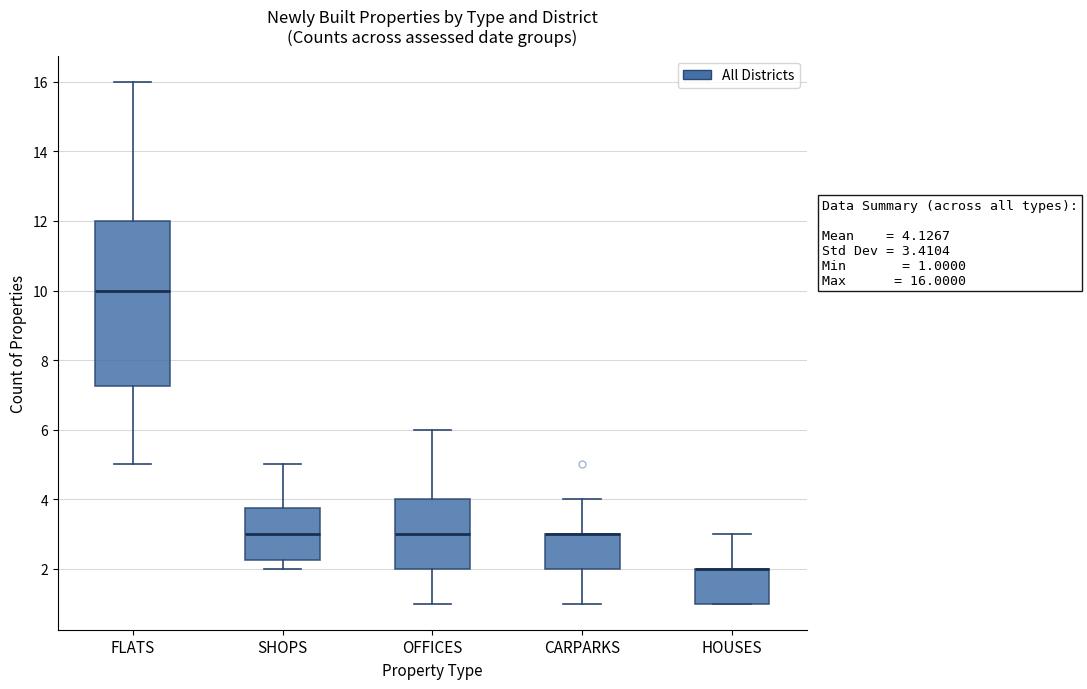

Which box is the tallest, from its lower edge to its upper edge?

FLATS